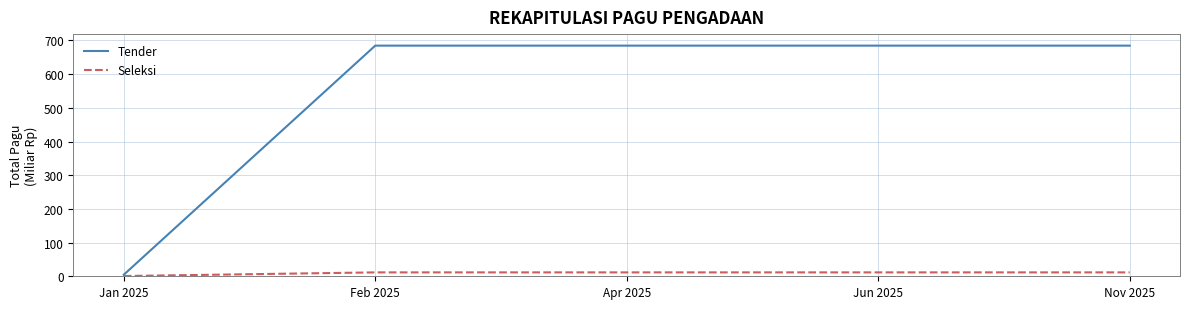

Reading left to right, transcribe all the data shown in this chart.

Tender: Jan 2025=4.6	Feb 2025=684.6	Apr 2025=684.6	Jun 2025=684.6	Nov 2025=684.6
Seleksi: Jan 2025=0.7	Feb 2025=11.6	Apr 2025=11.6	Jun 2025=11.6	Nov 2025=11.6